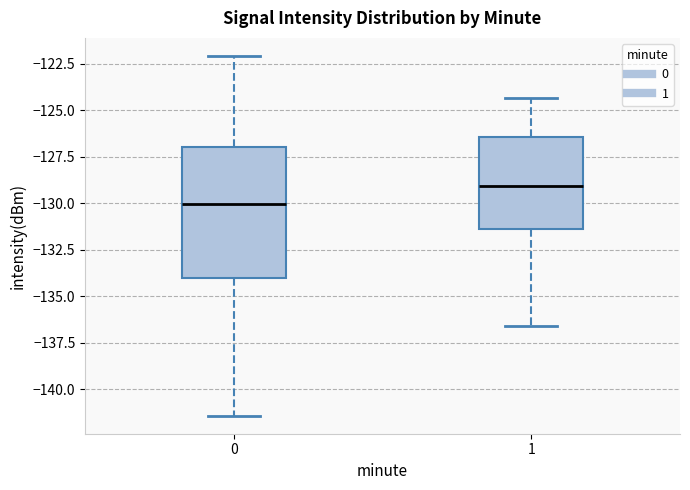

Which box has the highest median line?

1